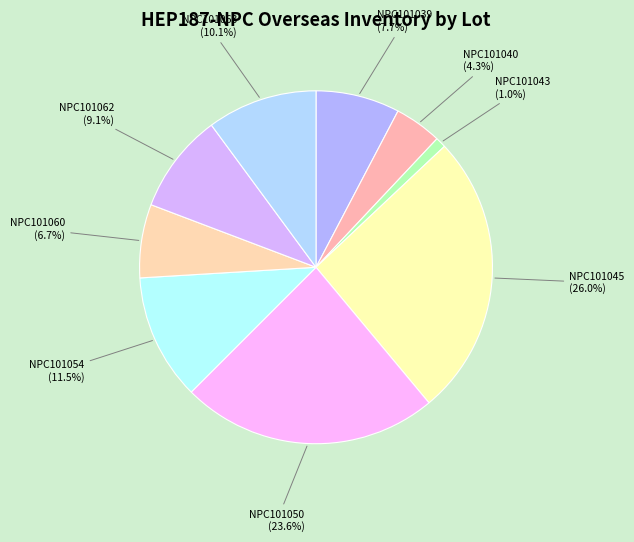

To the nearest percent, what is the combined percentage of NPC101062 and NPC101043?

10%